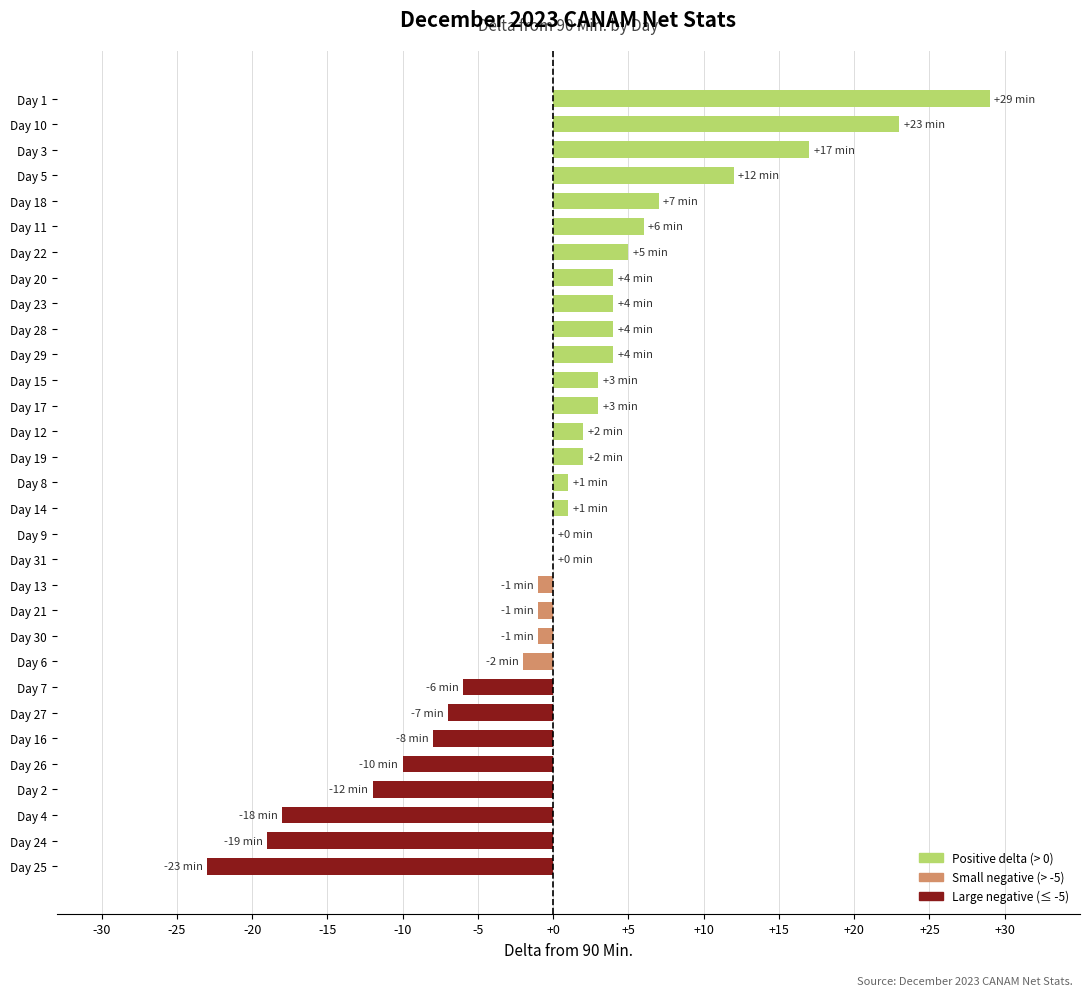

The value at Day 29 is 4. True or false?

True